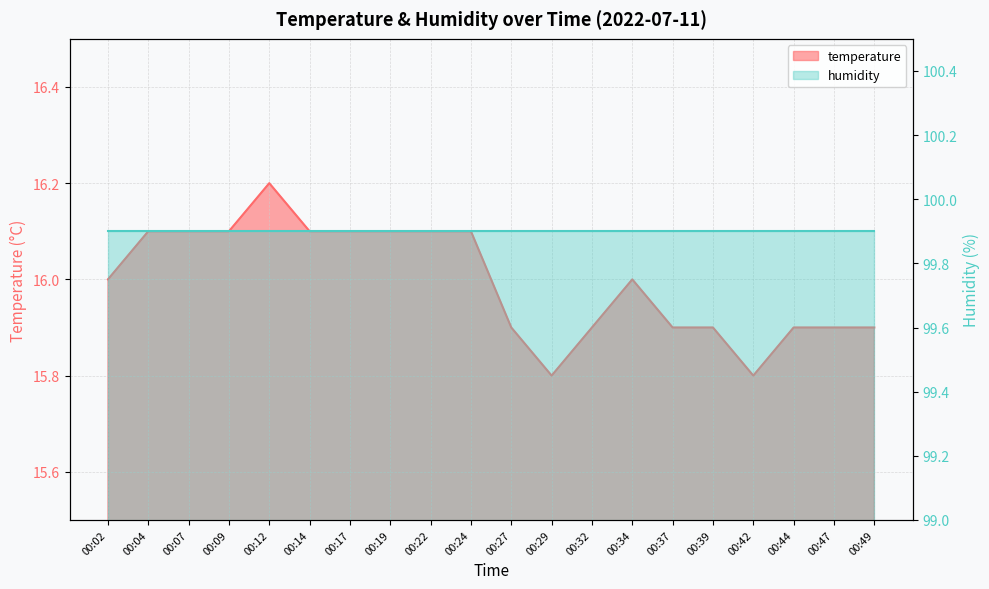

How many values are between 15 and 16?

11